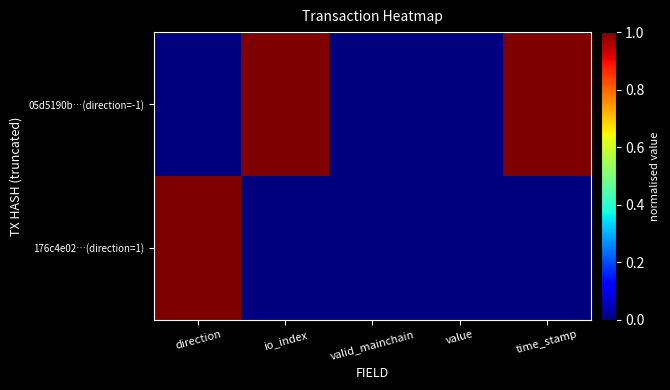

At which category is the sum across all series the highest?

time_stamp